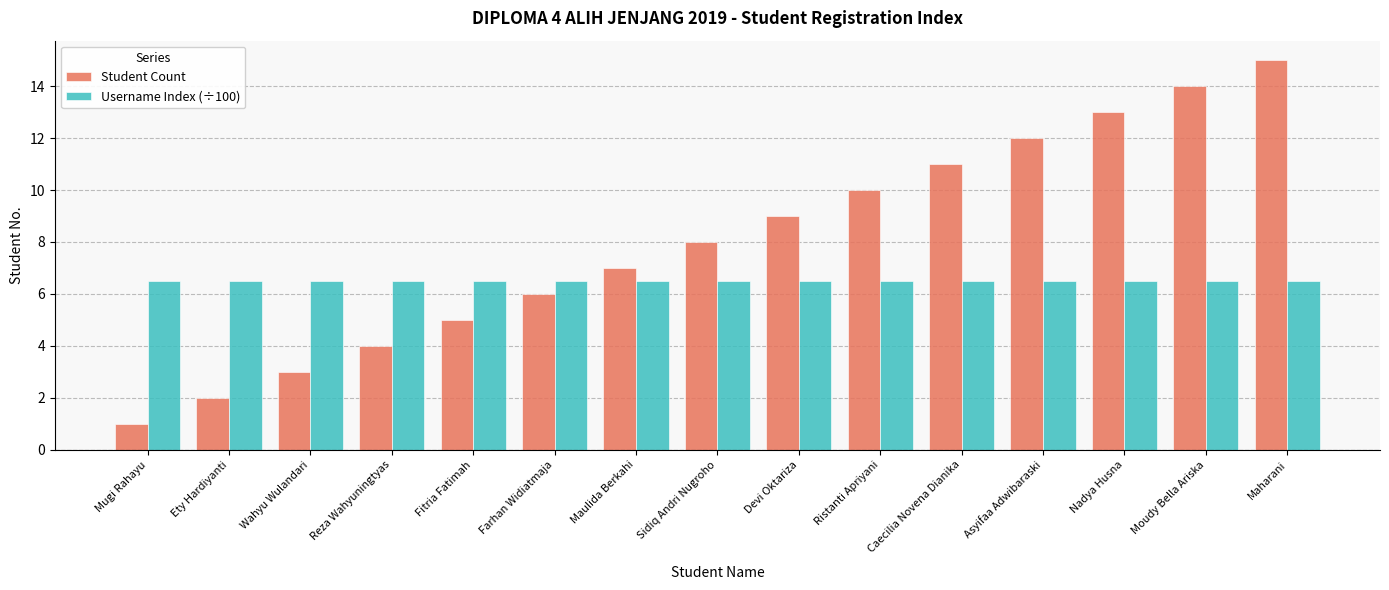

Is the value of Username Index (÷100) at Fitria Fatimah greater than the value of Student Count at Ristanti Apriyani?

No